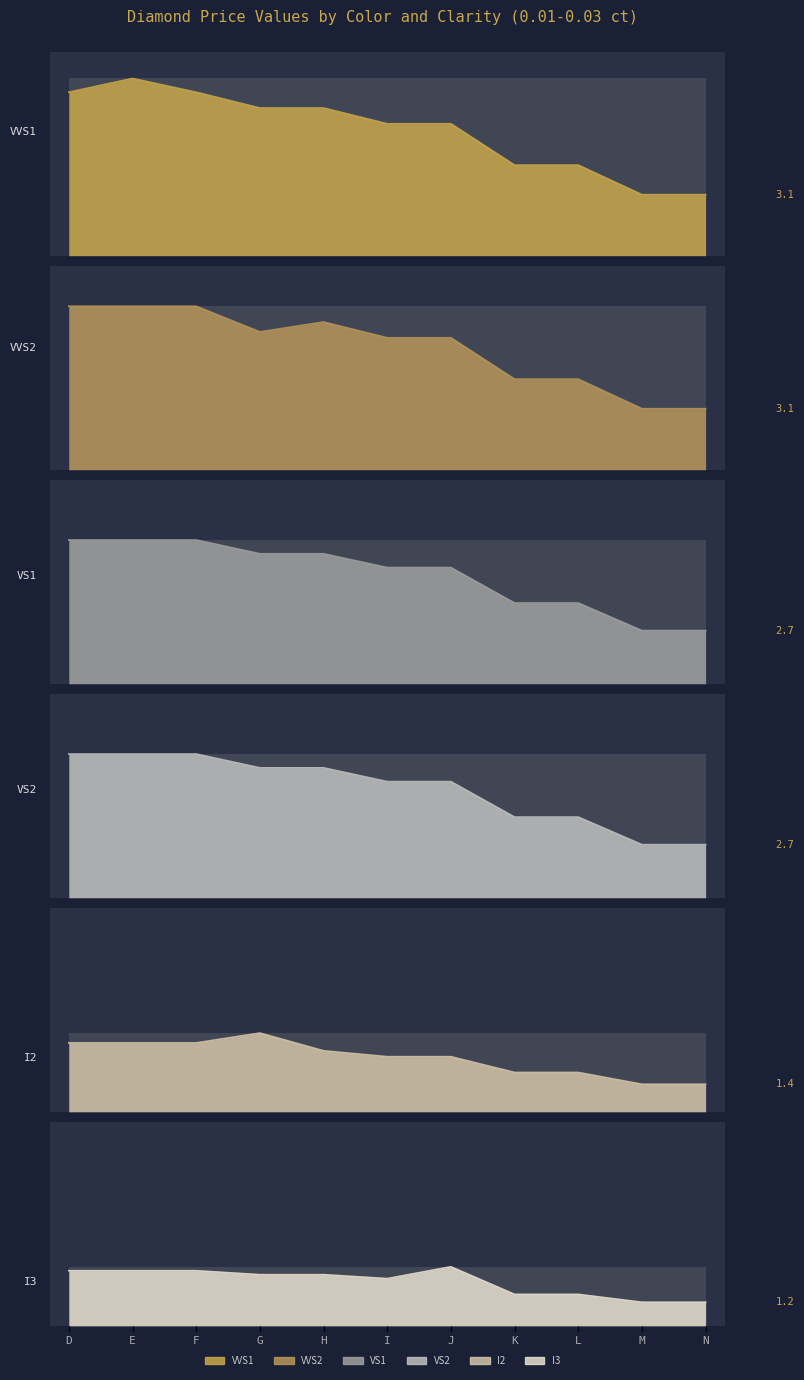

Between D and F, which series saw the biggest shift?

VVS1